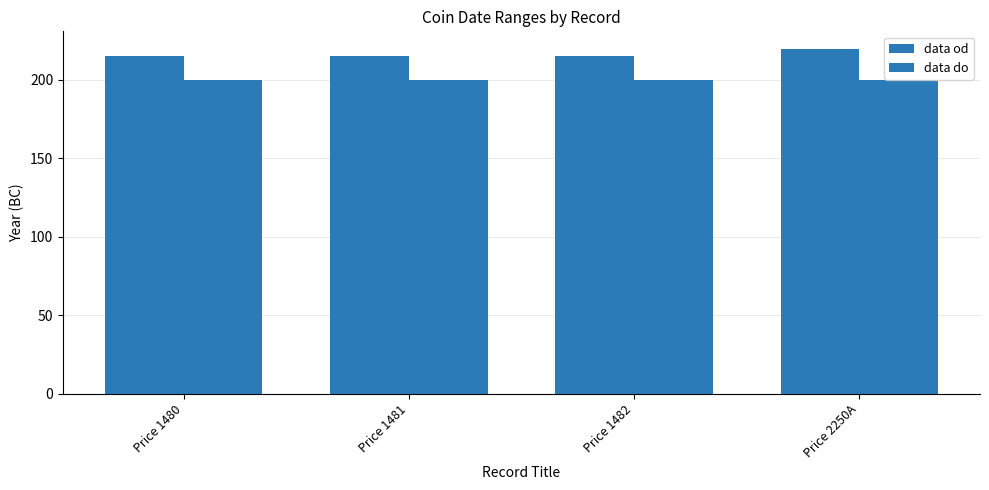

The value of data od at Price 1480 is 215. True or false?

True